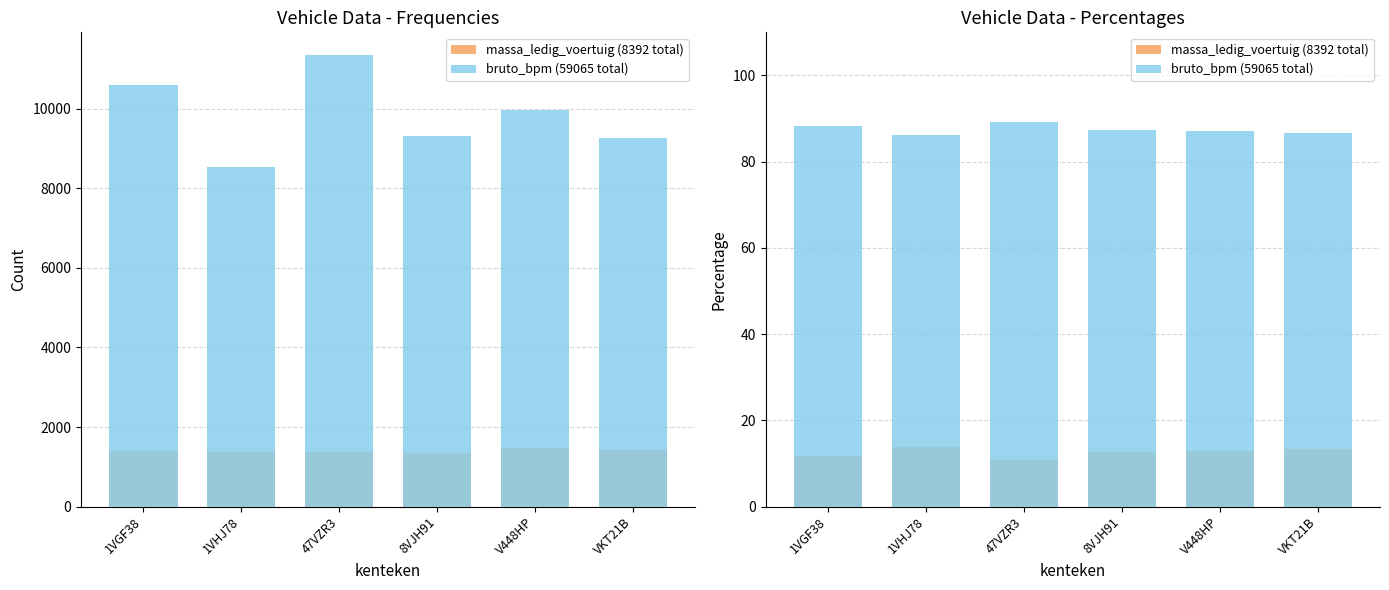

What is the sum of the bruto_bpm (59065 total) values at 1VHJ78 and 47VZR3?

175.5